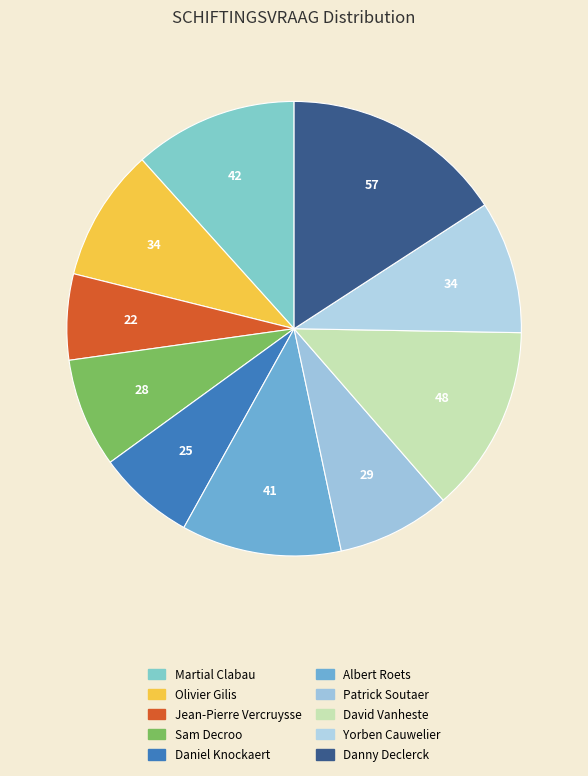

What percentage is the Albert Roets slice, to the nearest percent?

11%